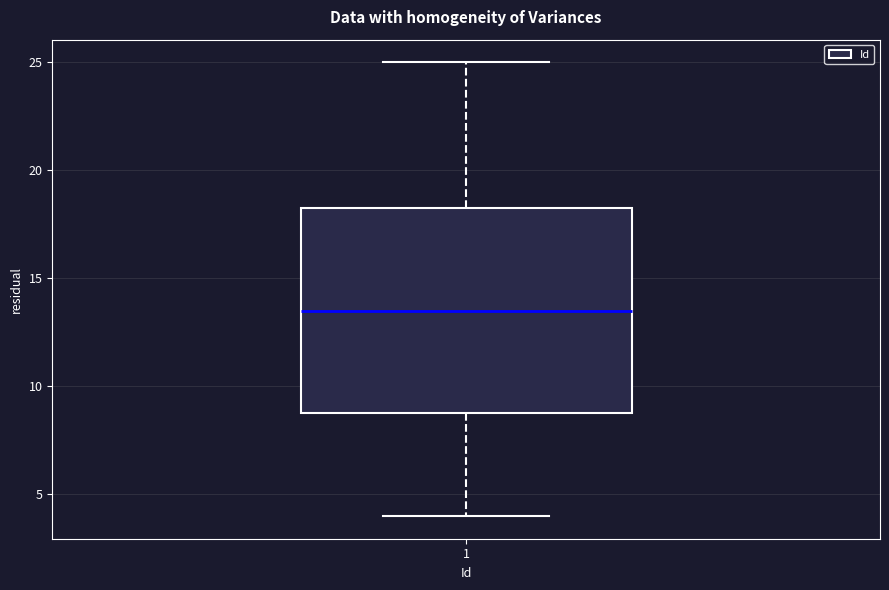

Where does the upper whisker of the box at x = 1 end on the y-axis? The values are not printed on the chart, so give them approximately, as read against the axis.

25.0